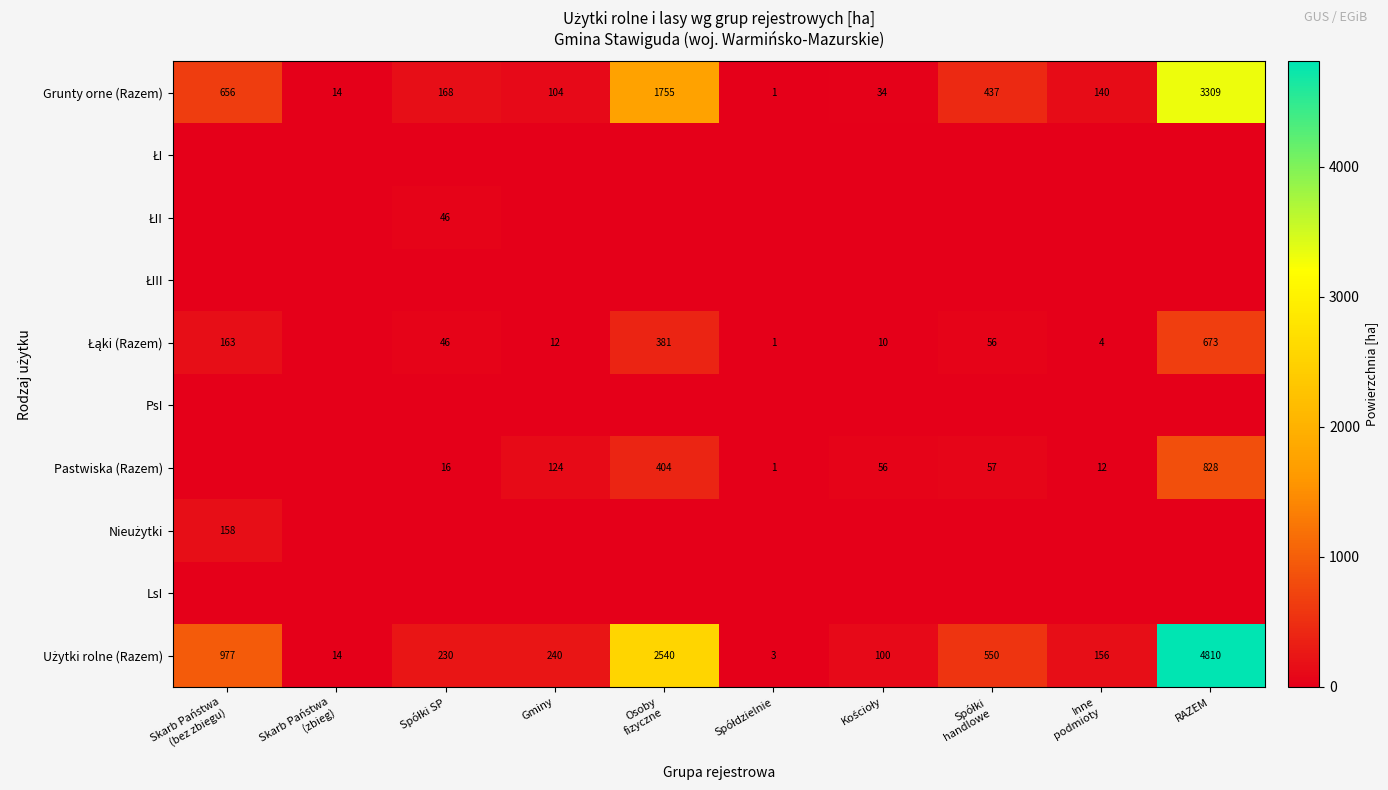

The Użytki rolne (Razem) series shows 4 at Skarb Państwa (zbieg). True or false?

False